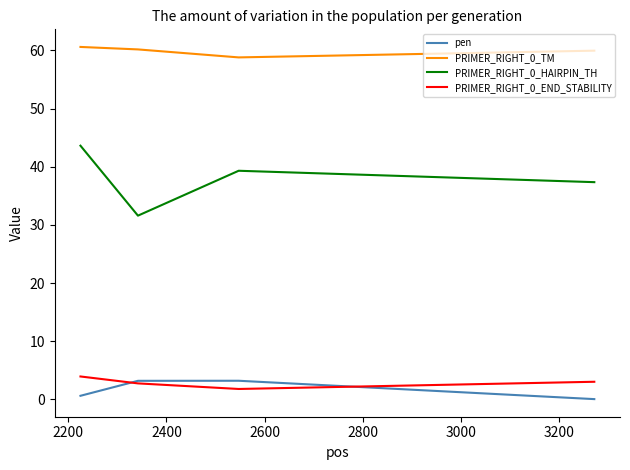

True or false: PRIMER_RIGHT_0_HAIRPIN_TH has more than 0 points higher than both neighbors.

True